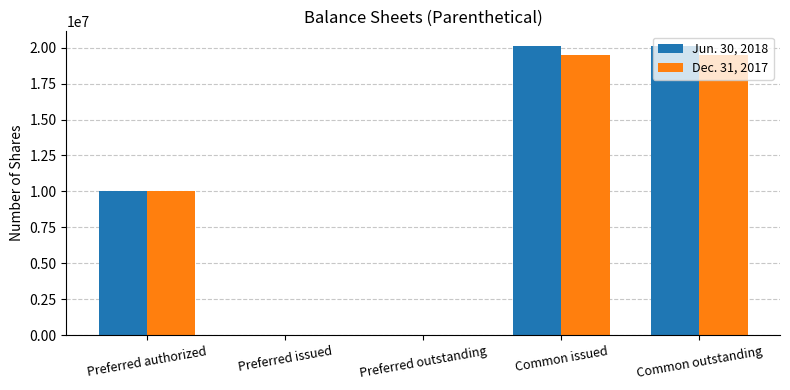

True or false: Dec. 31, 2017 has a value of 5909648 at Preferred authorized.

False